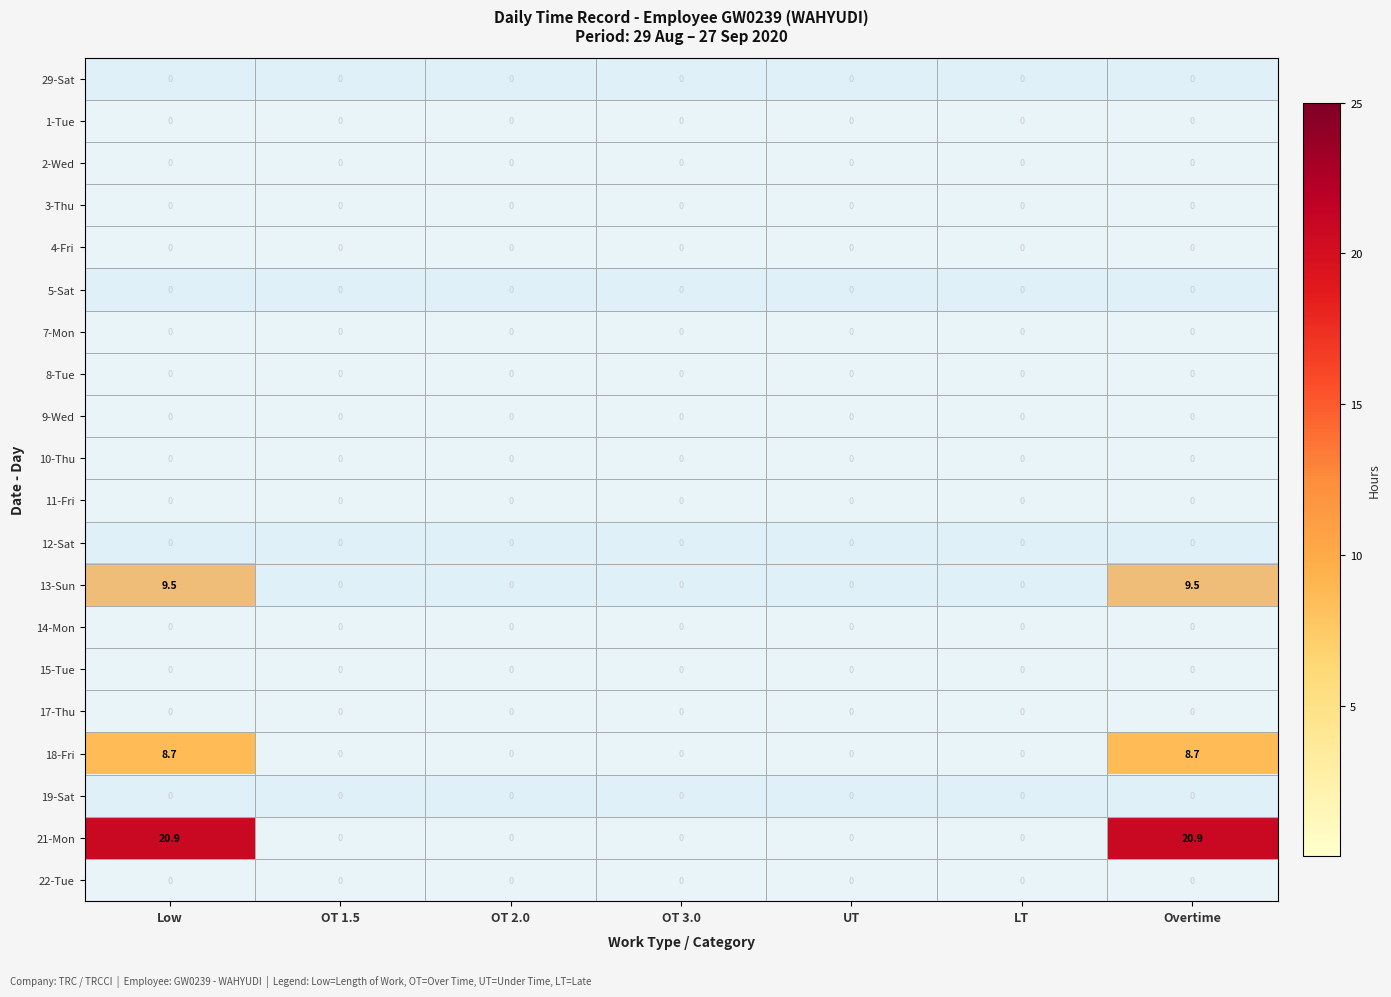

Which series changed the most between UT and Overtime?

21-Mon